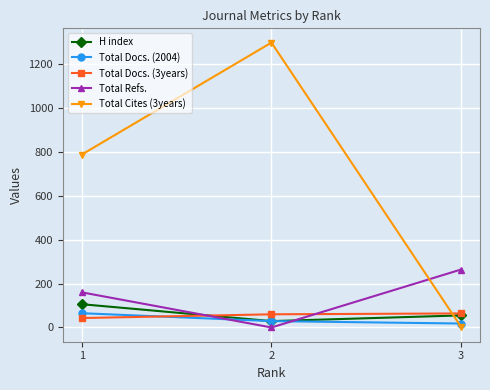

Is the value of Total Docs. (3years) at 2 greater than the value of Total Docs. (2004) at 2?

Yes